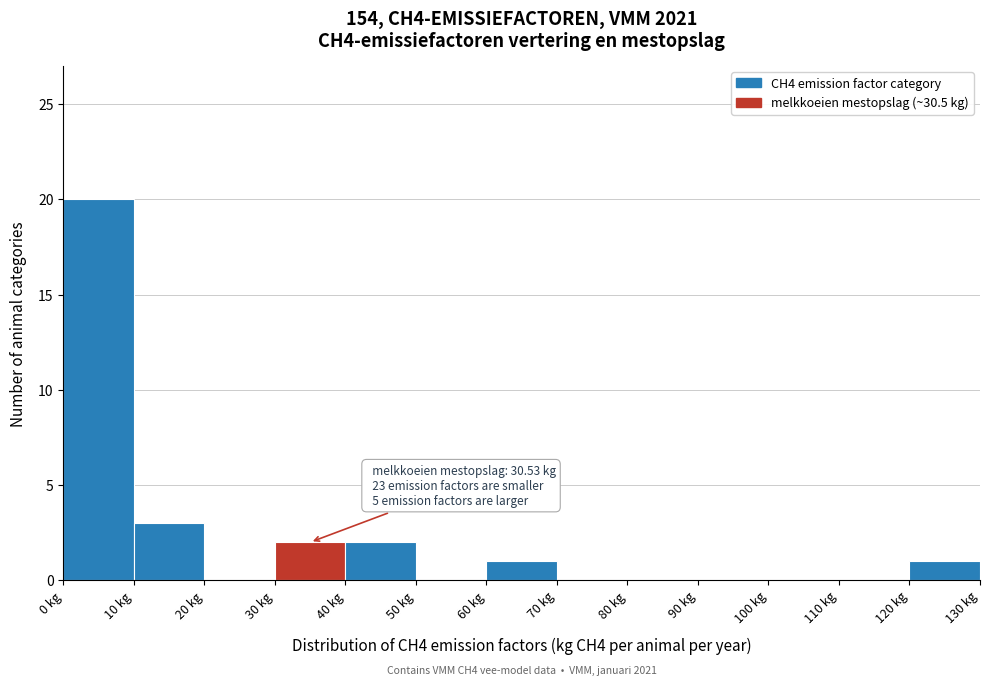

Which range on the x-axis has the tallest bar?

0 to 10